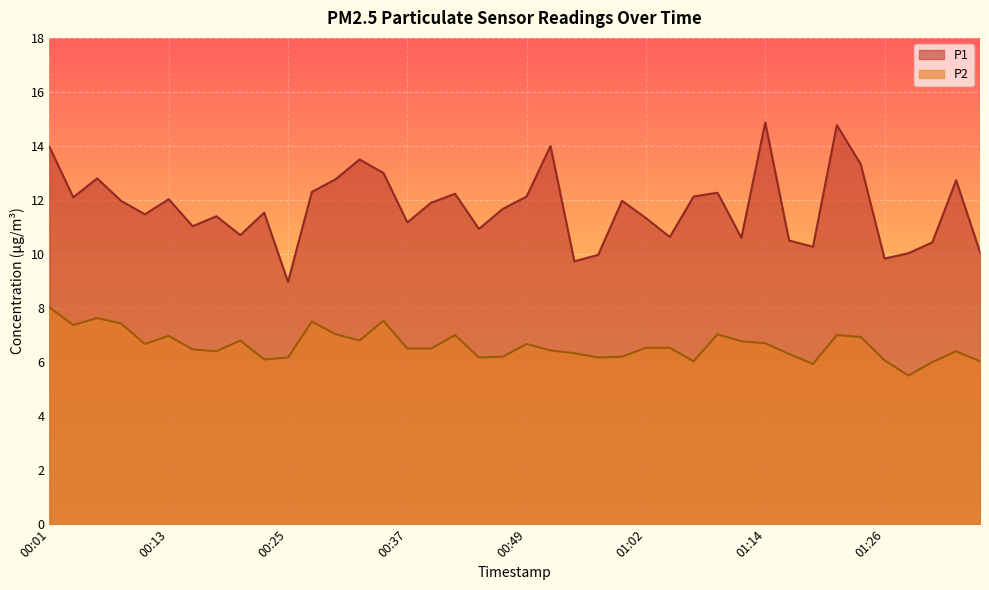

Read the P1 value at 00:57.

10.0